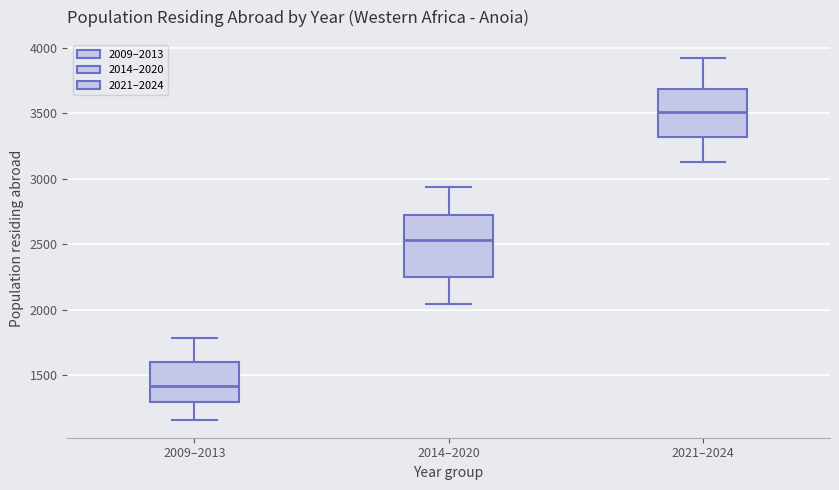

Reading left to right, read every box against the y-axis: the position of its median line, the range the box covers, and the ends of its whiskers. The values are not printed on the chart, so give them approximately, as read against the axis.

2009–2013: median 1400, box 1300 to 1600, whiskers 1150 to 1800
2014–2020: median 2550, box 2250 to 2750, whiskers 2050 to 2950
2021–2024: median 3500, box 3300 to 3700, whiskers 3150 to 3900